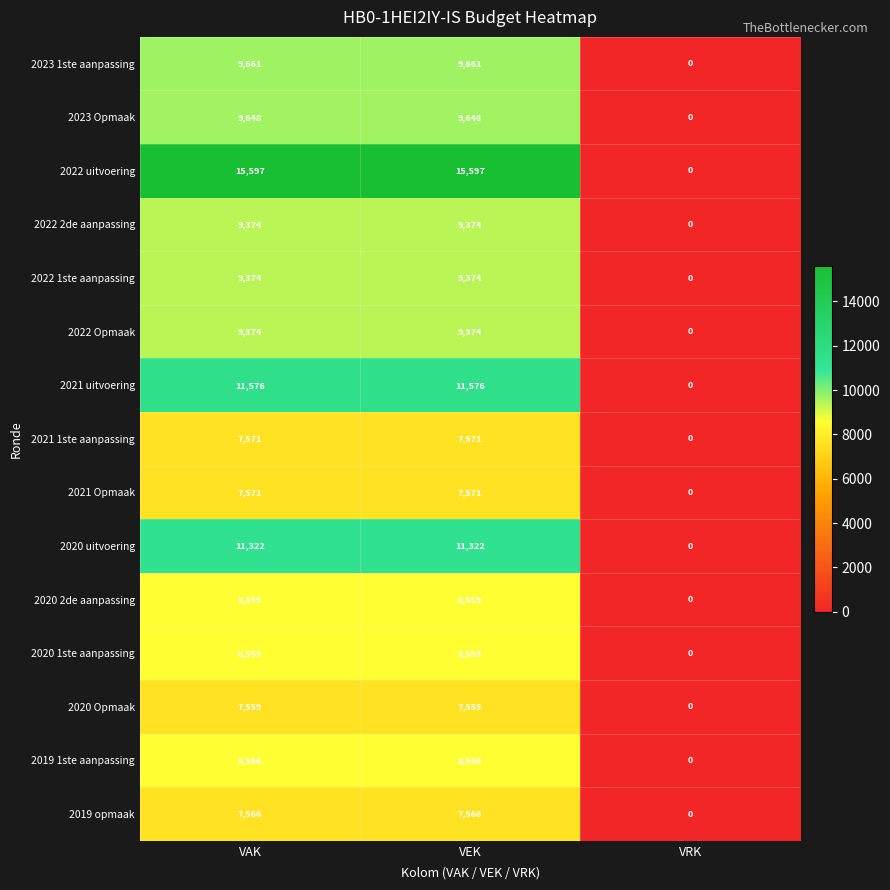

The value of 2023 Opmaak at VAK is 9648. True or false?

True